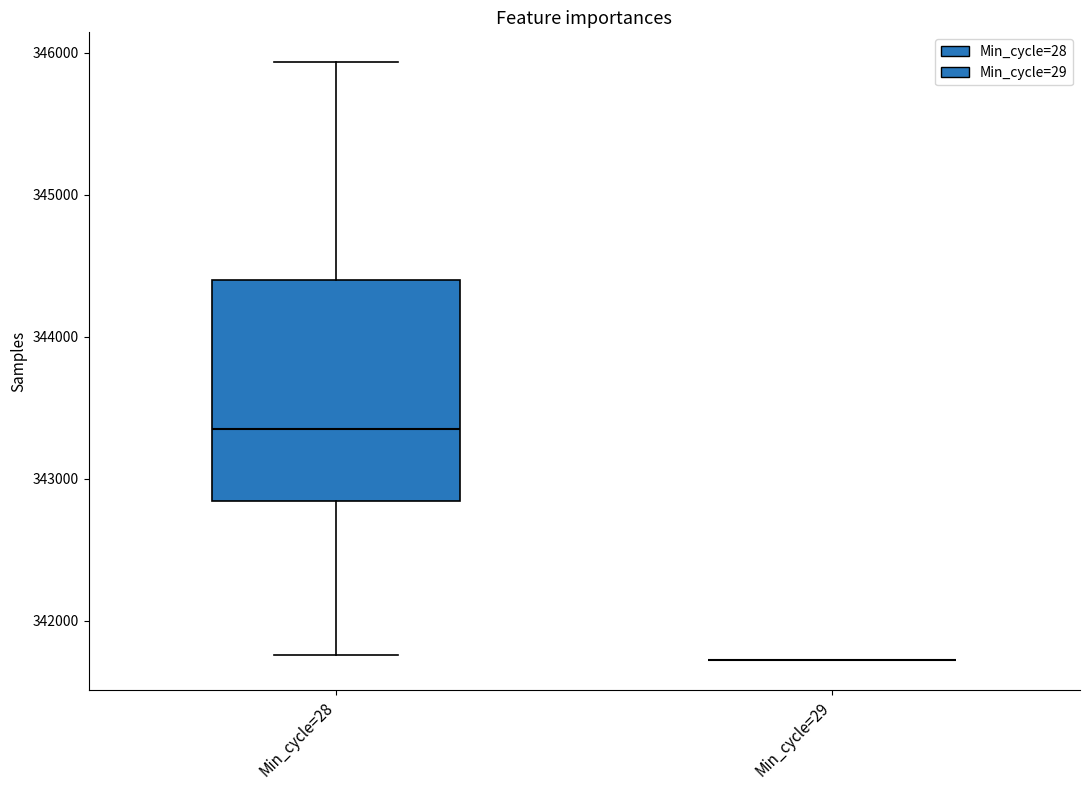

Reading left to right, read every box against the y-axis: the position of its median line, the range the box covers, and the ends of its whiskers. The values are not printed on the chart, so give them approximately, as read against the axis.

Min_cycle=28: median 343300, box 342800 to 344400, whiskers 341800 to 345900
Min_cycle=29: box collapsed to a line at 341700, whiskers 341700 to 341700